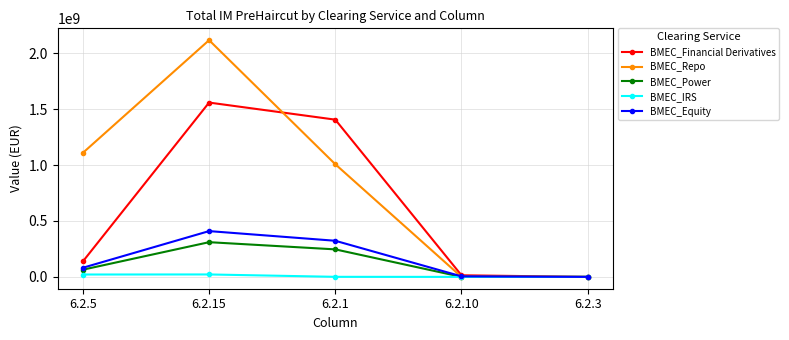

Is this an area chart (filled region under the line)?

No